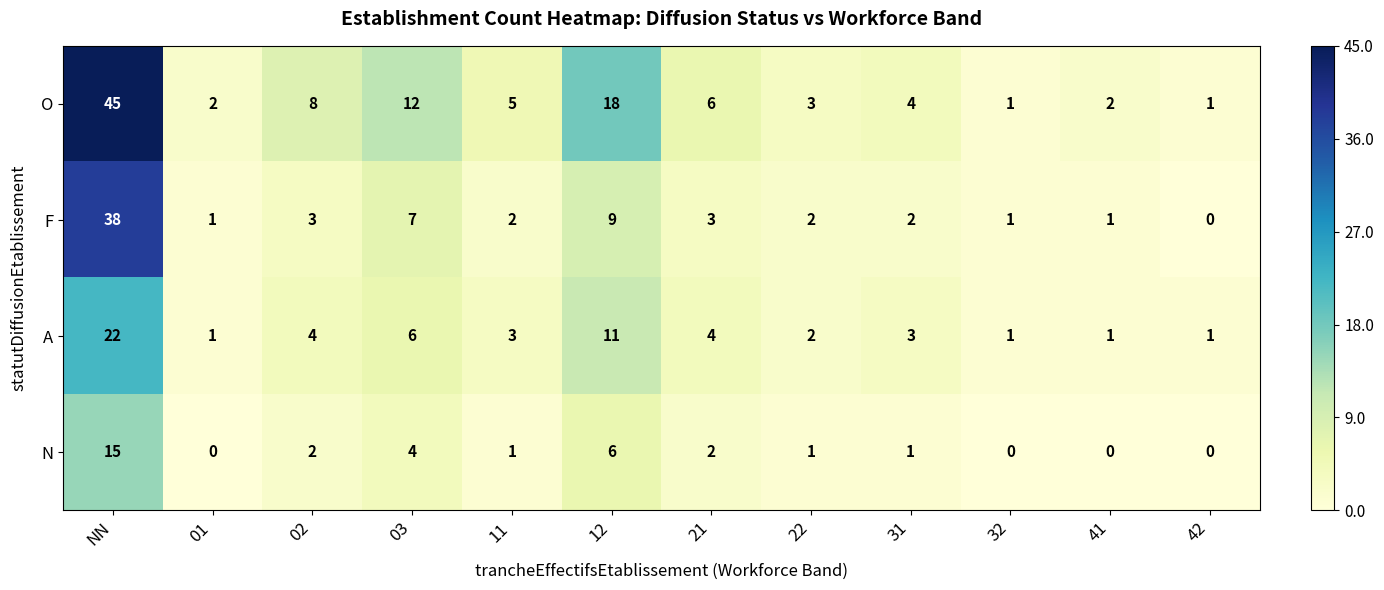

Which series changed the most between 12 and 42?

O